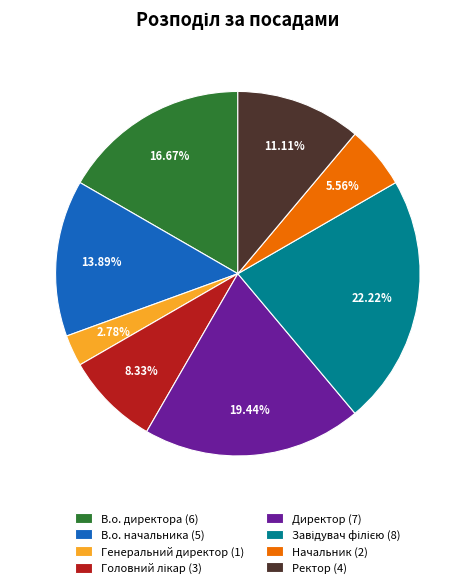

Does Директор (7) represent more than half of the total?

No